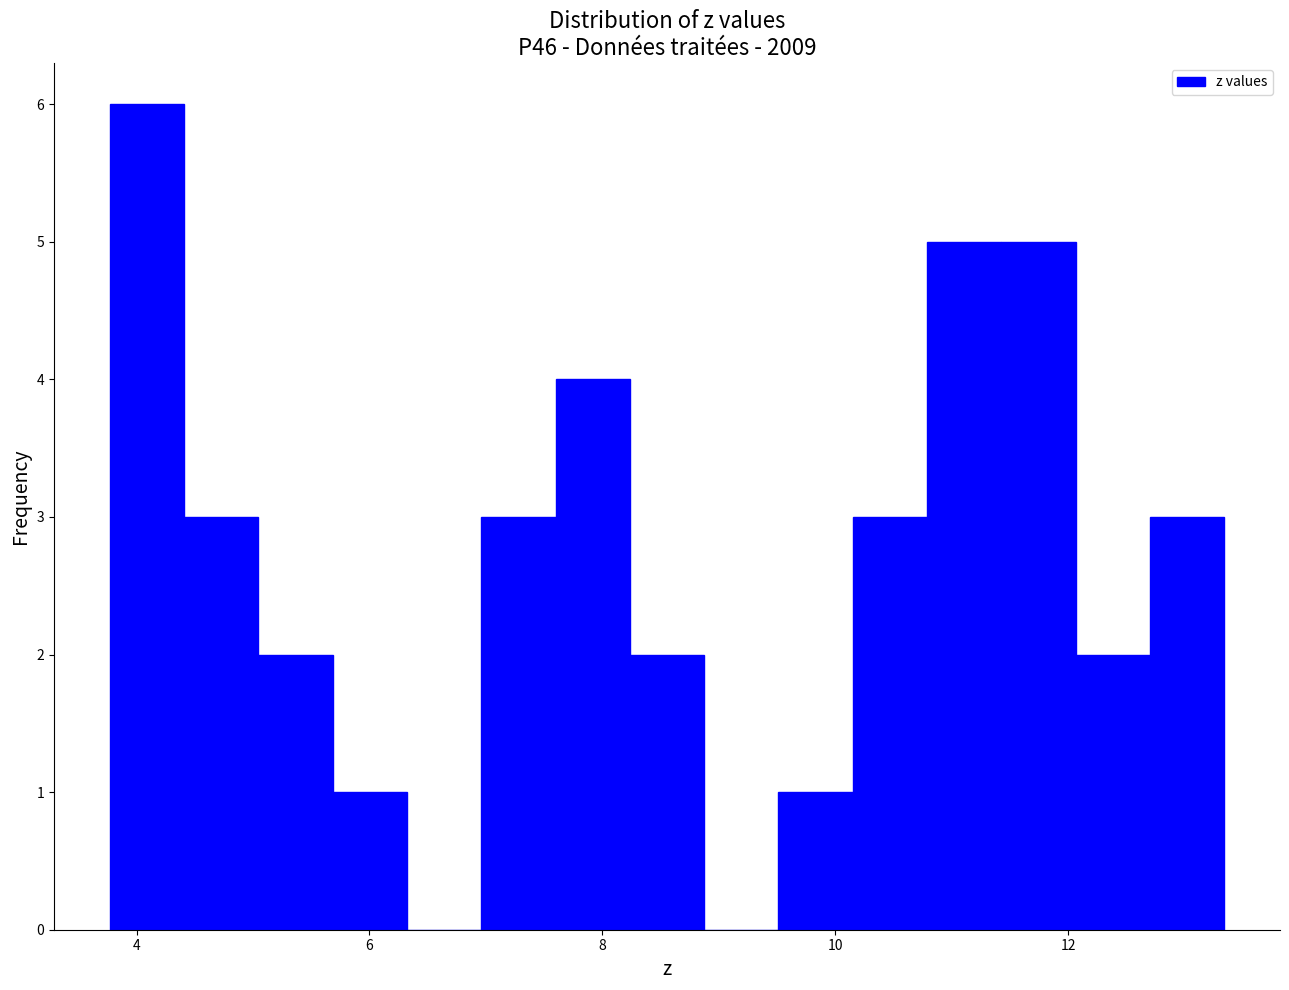

Around what value on the x-axis is the tallest bar? Give the approximate position of its centre, as read against the axis.

4.0